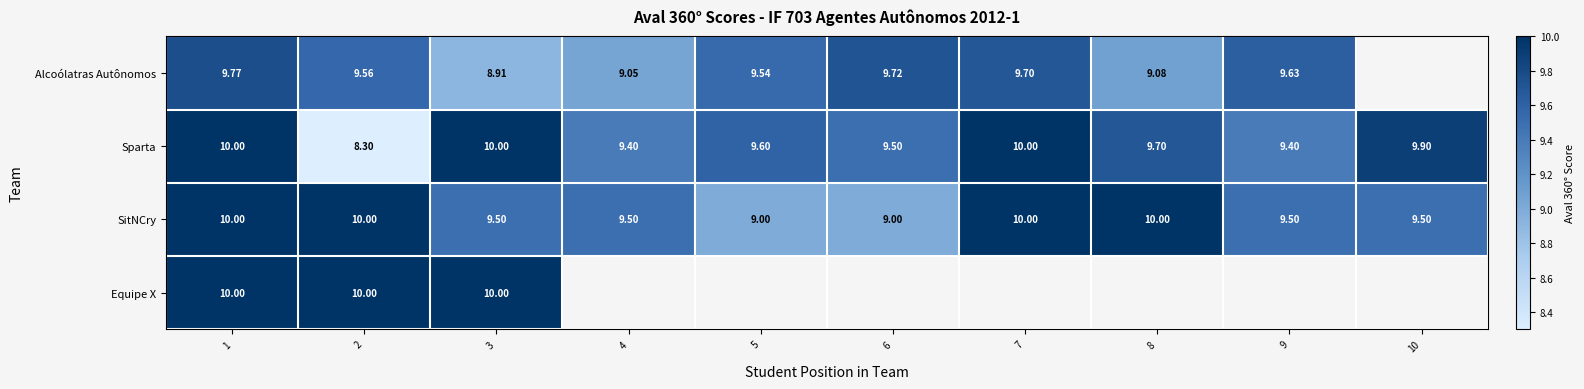

How many data points in Alcoólatras Autônomos are less than 9?

1